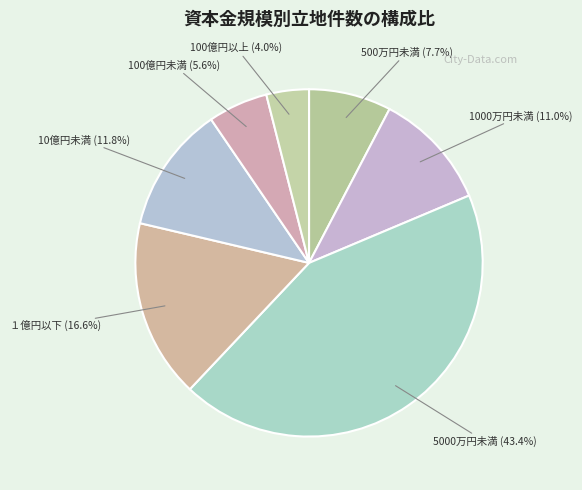

Is it true that 100億円以上 is 4% of the pie?

True